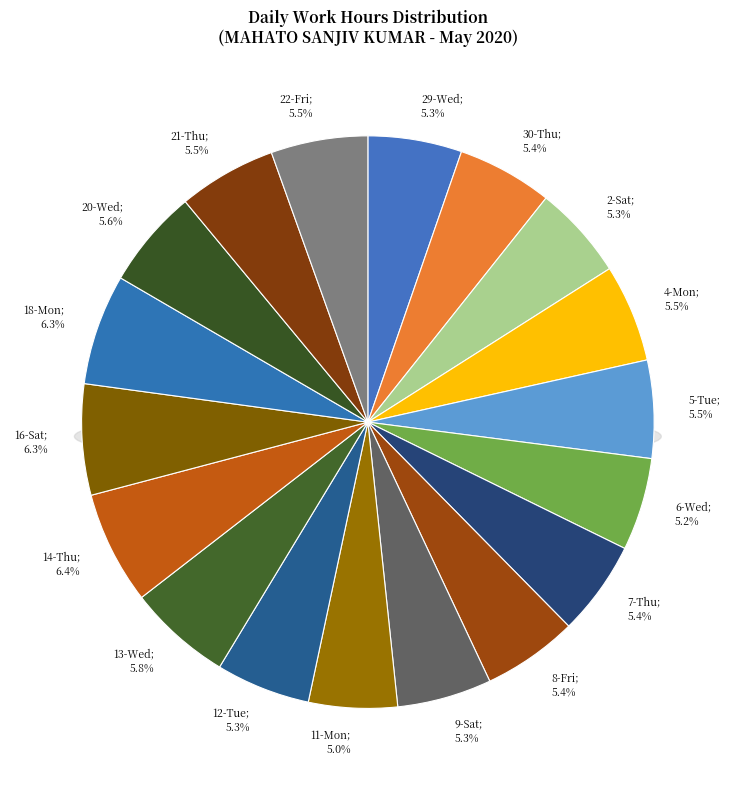

Which category has the smallest portion of the pie?

11-Mon